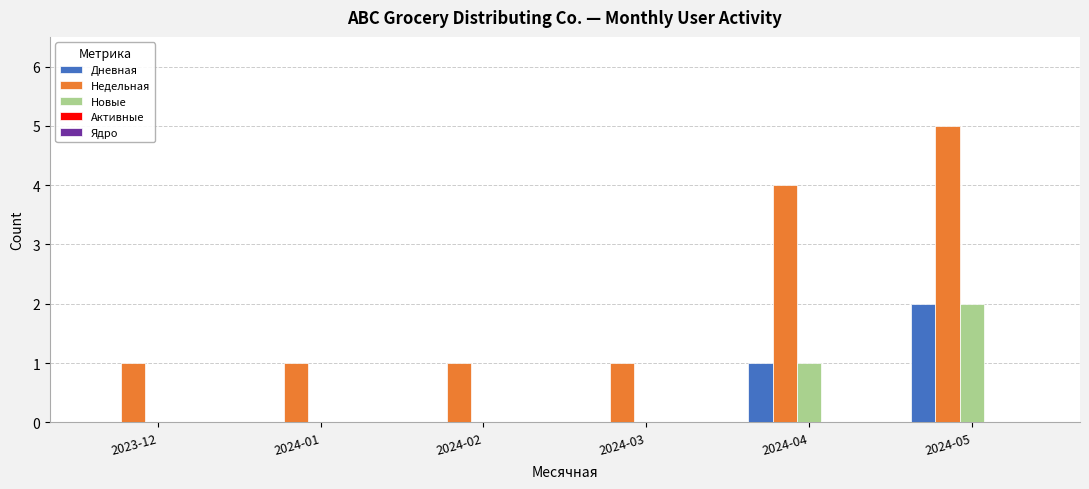

What is the maximum value for Недельная?

5